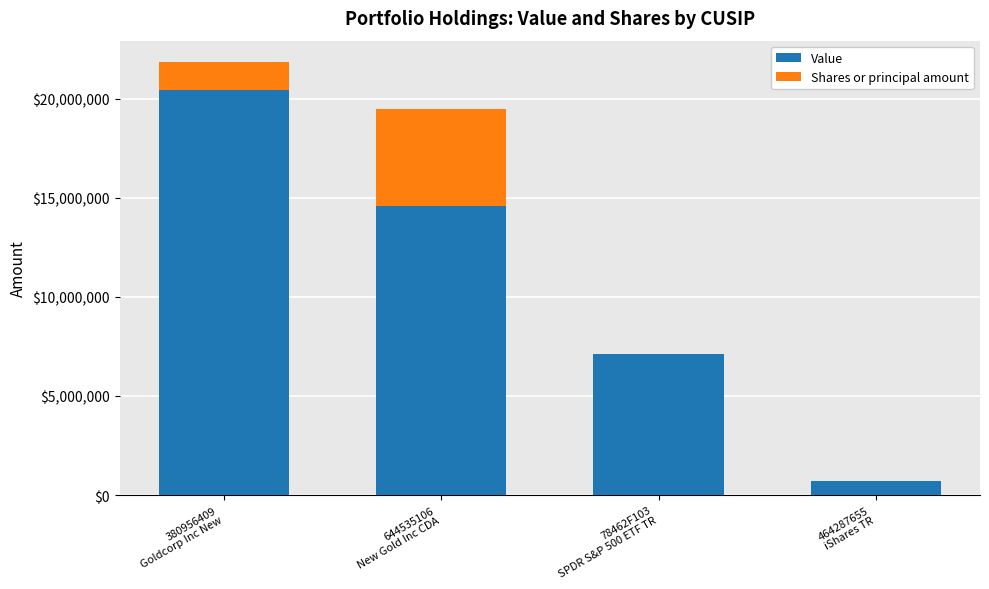

What is the sum of all Value values?

42828000